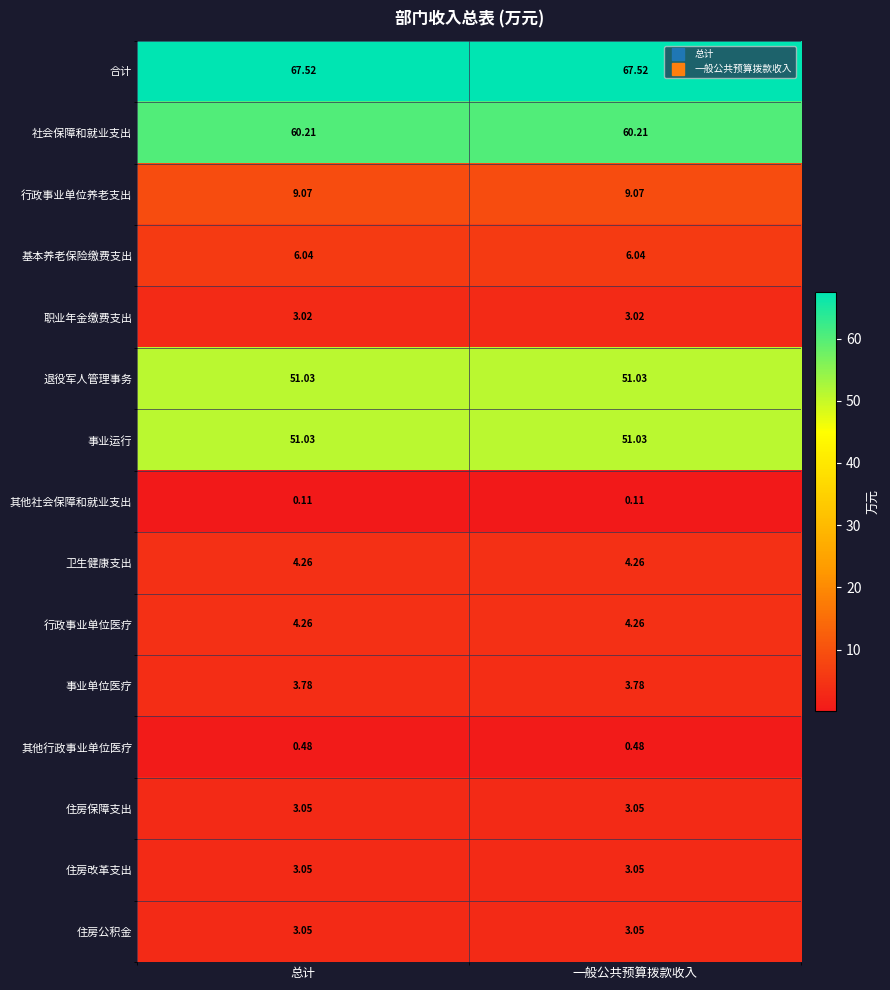

Is the value of 退役军人管理事务 at 总计 greater than the value of 住房改革支出 at 一般公共预算拨款收入?

Yes